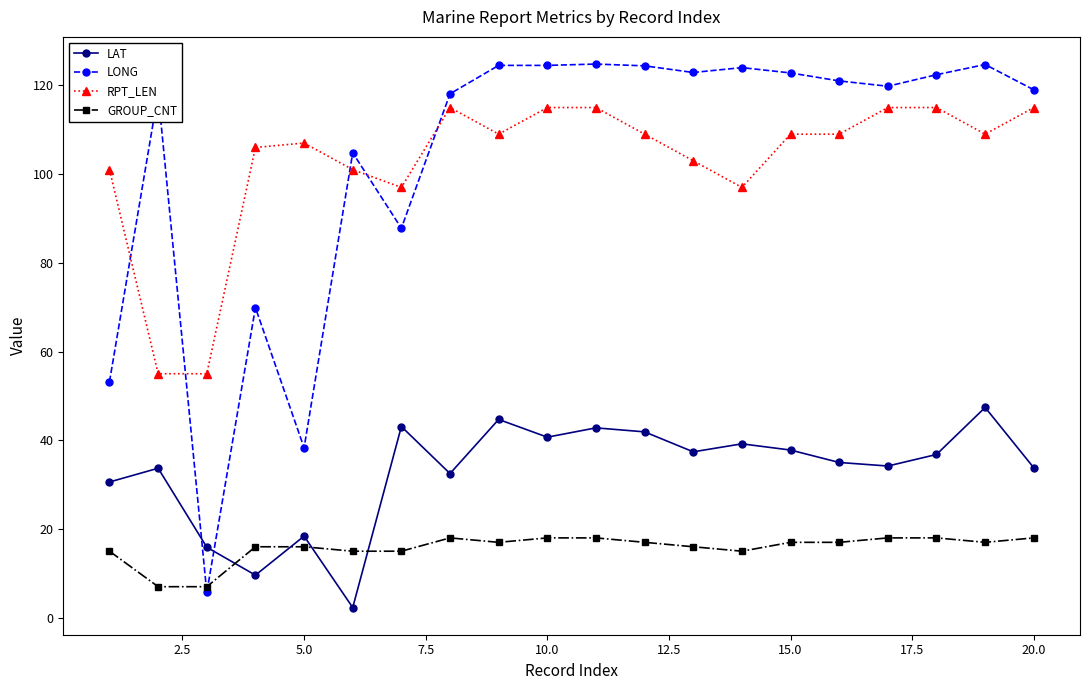

True or false: LAT has more than 1 interior local peaks.

True